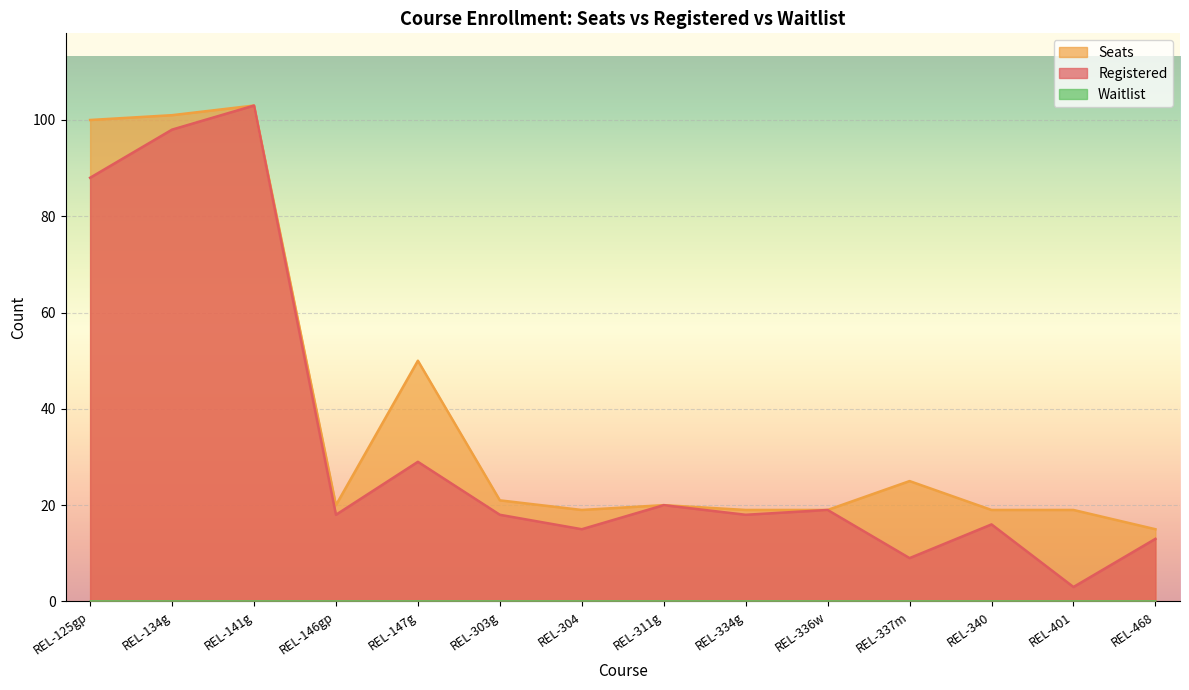

At which label is Registered closest to 53?

REL-147g